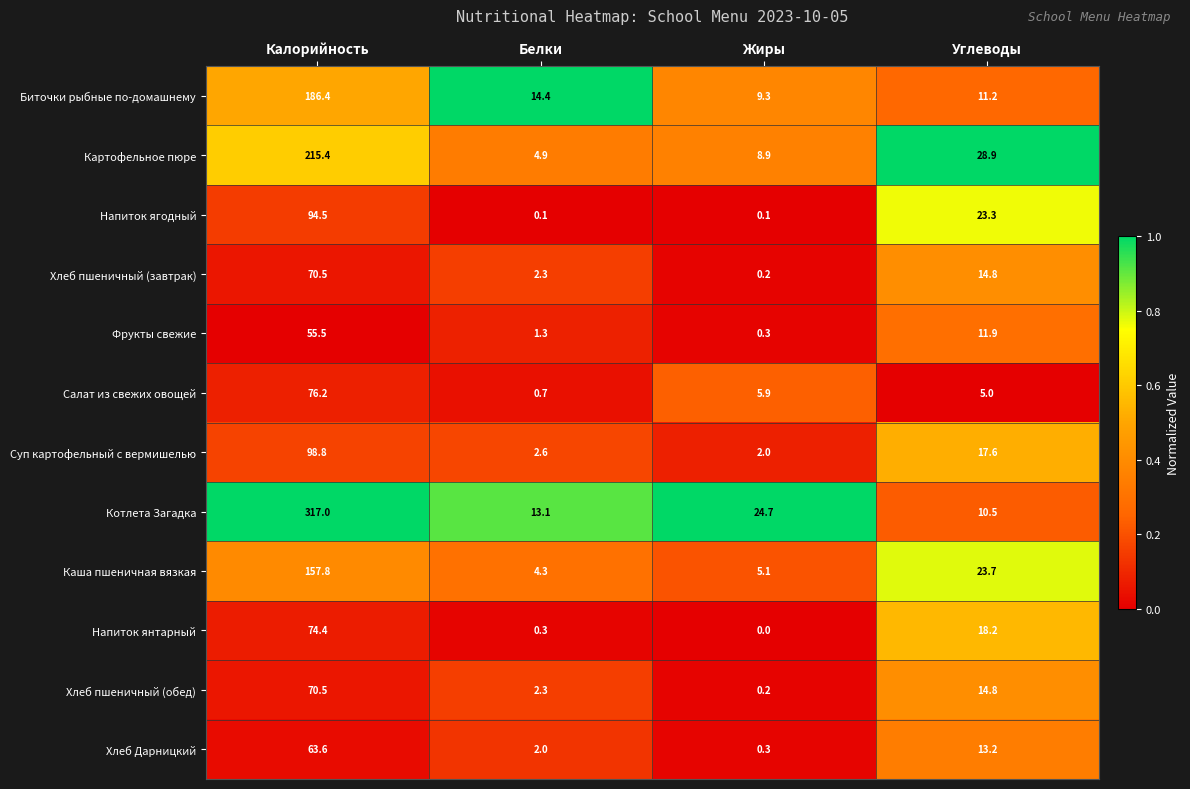

Which label corresponds to the smallest value in the chart?

Жиры